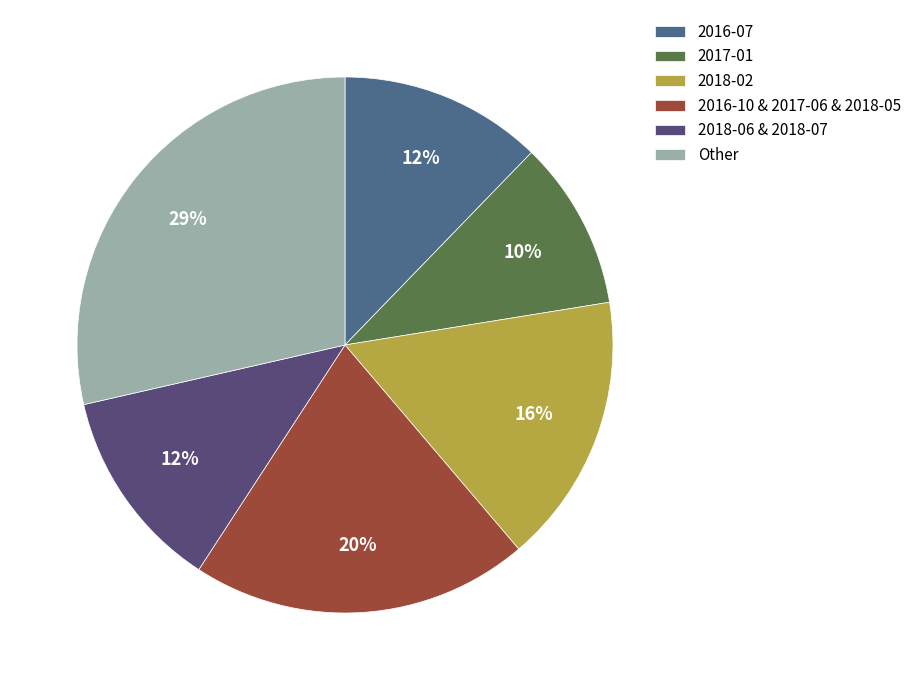

What is the smallest slice in the pie chart?

2017-01